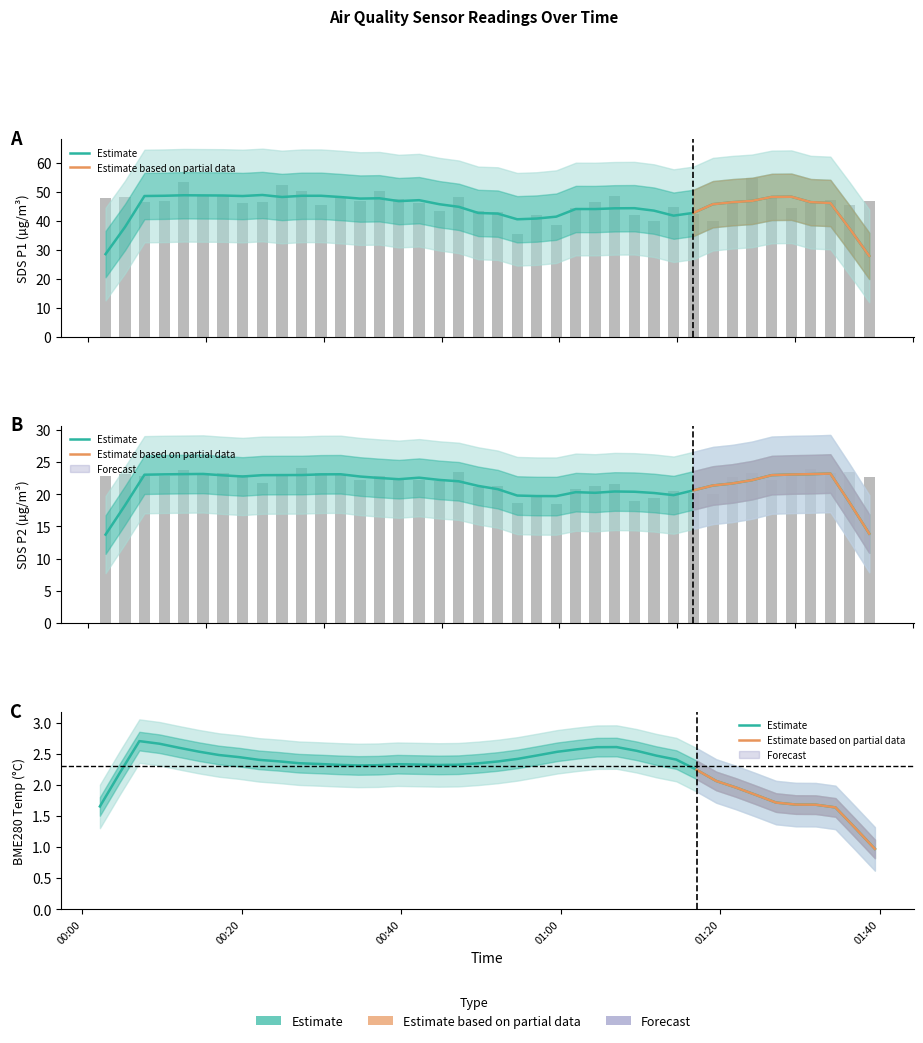

The value of SDS_P1 at 2024/01/24 00:47:11 is 48.3. True or false?

True